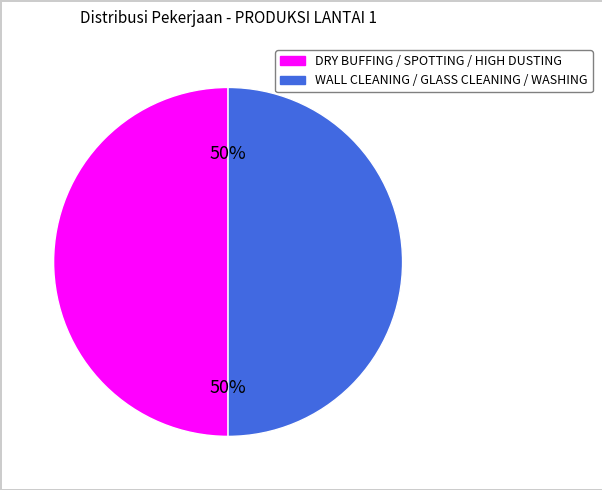

To the nearest percent, what is the average slice percentage?

50%